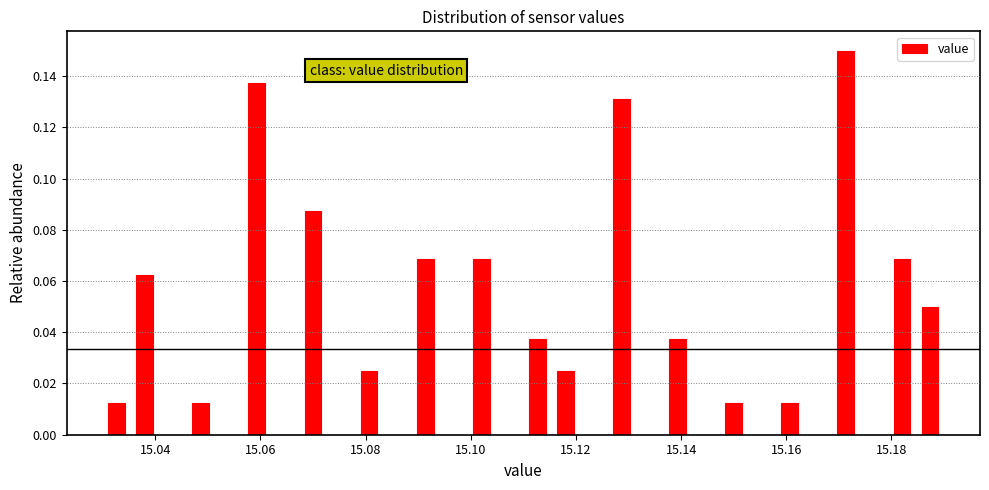

Read against the x-axis, roughly where is the centre of the tallest bar?

15.172